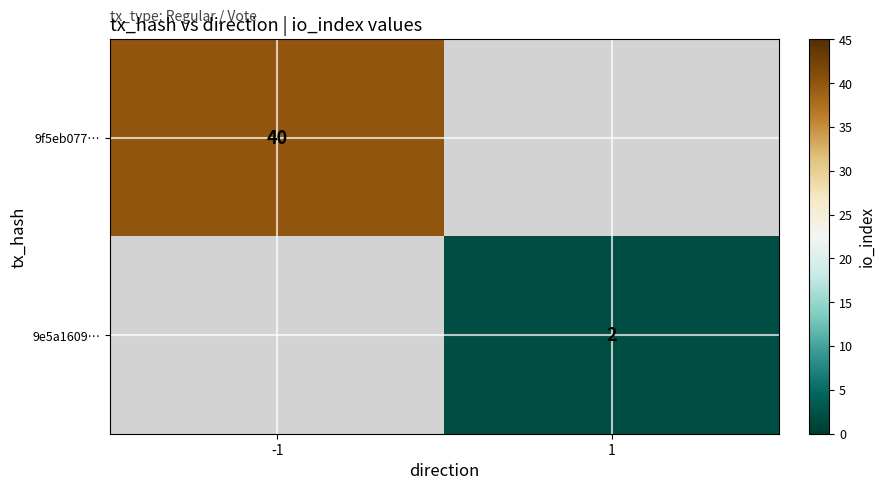

The 9f5eb077… series shows 40 at -1. True or false?

True